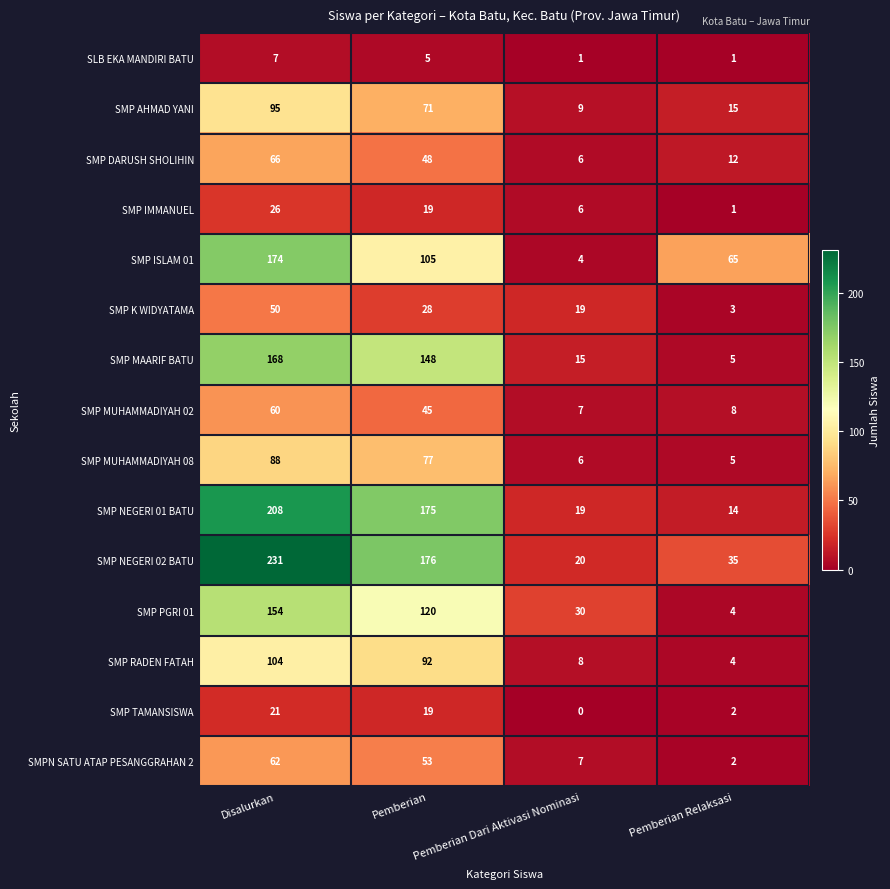

True or false: SMP MAARIF BATU has a value of 7 at Pemberian Relaksasi.

False